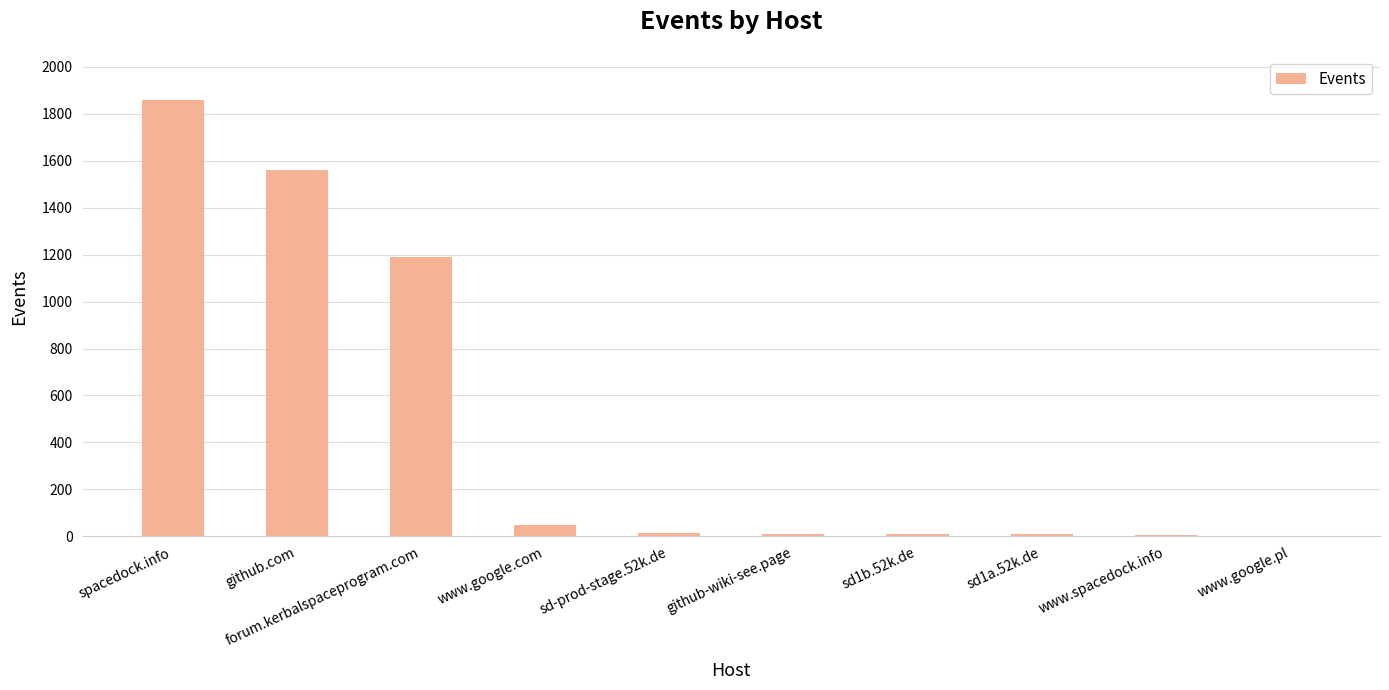

At which category does the chart reach its peak across all series?

spacedock.info